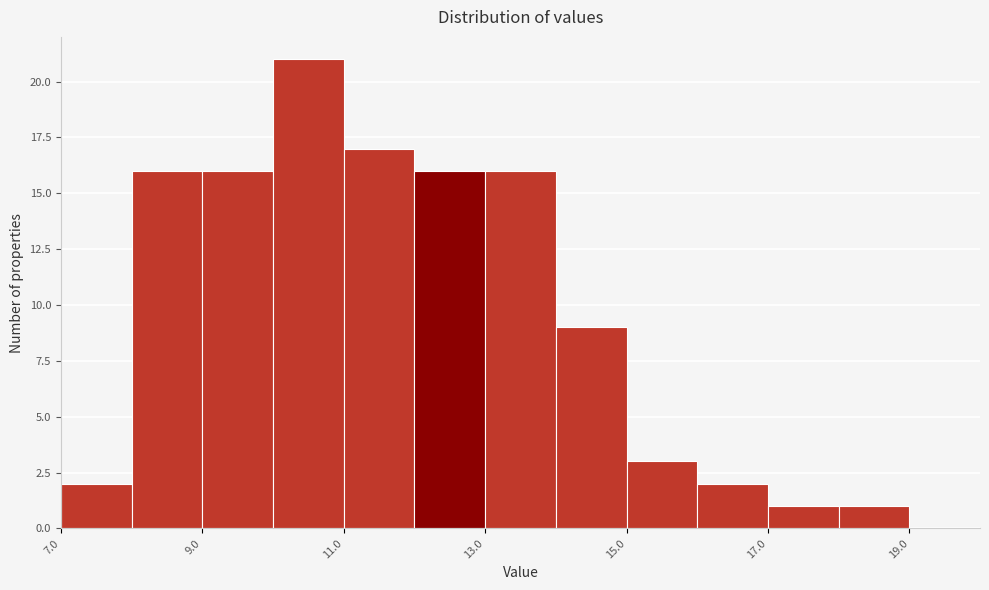

Reading left to right, transcribe this chart: for each bar, give the range it covers on the x-axis and its height. The values are not printed on the chart, so give them approximately, as read against the axis.

7 to 8: 2
8 to 9: 16
9 to 10: 16
10 to 11: 21
11 to 12: 17
12 to 13: 16
13 to 14: 16
14 to 15: 9
15 to 16: 3
16 to 17: 2
17 to 18: 1
18 to 19: 1